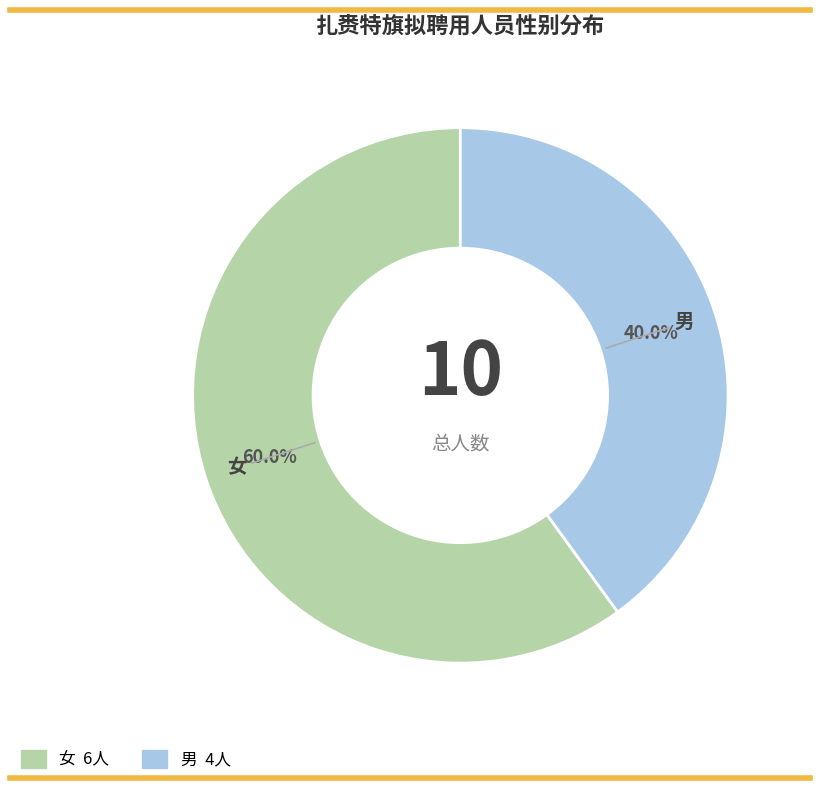

Which slice is the largest?

女